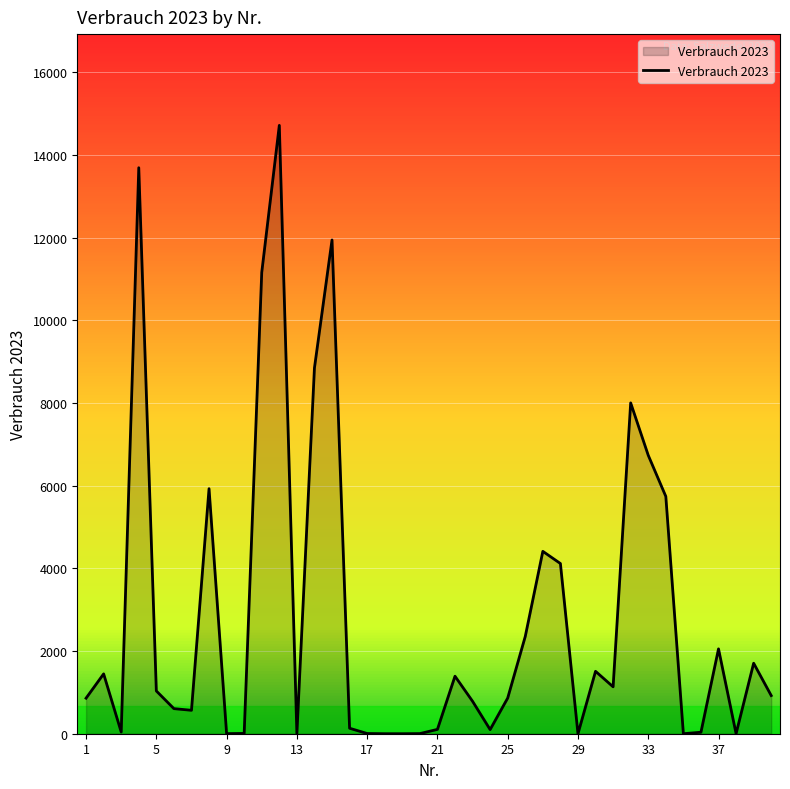

What is the greatest value displayed?

14720.0